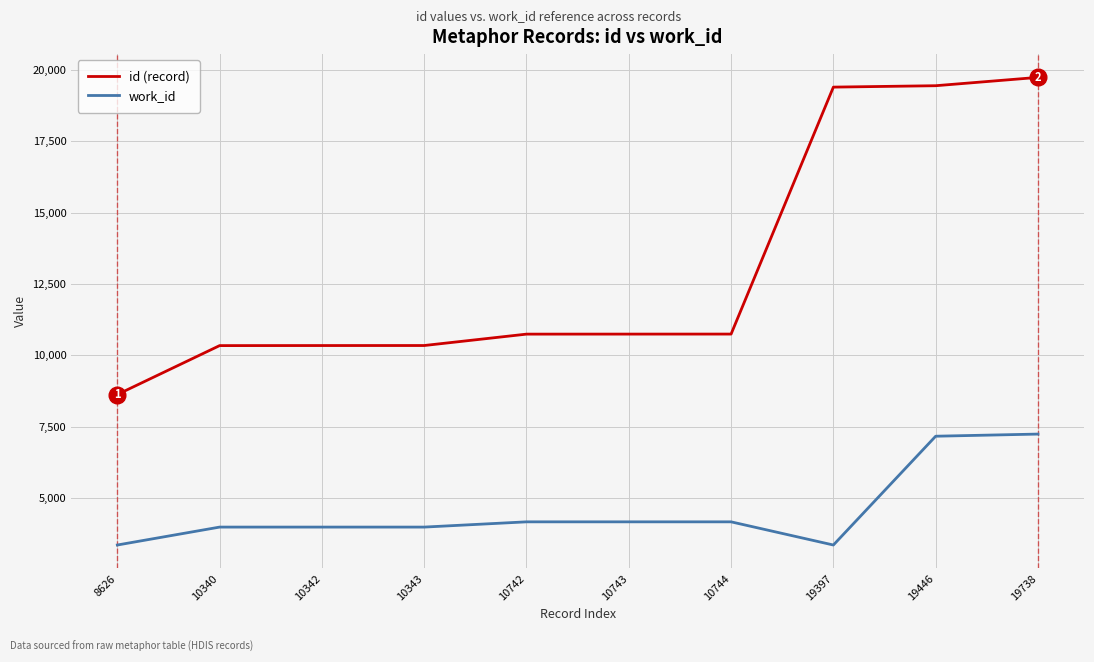

The value of id (record) at 10340 is 3686. True or false?

False